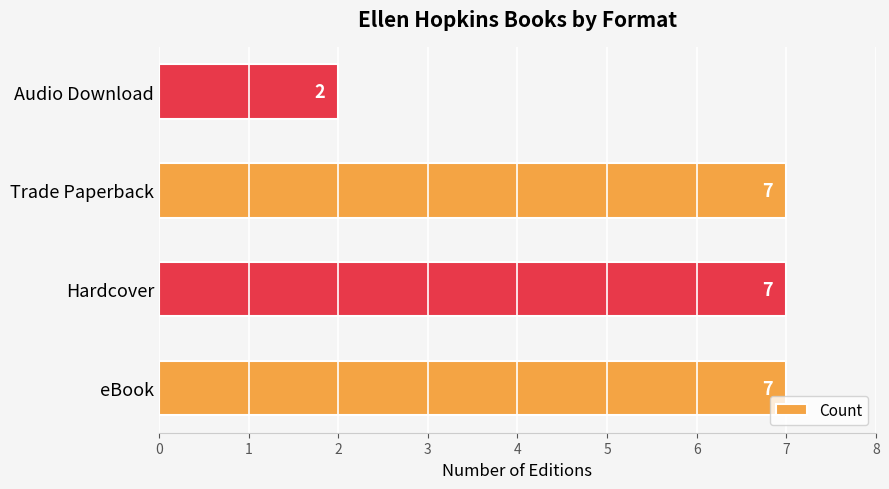

How many values are between 7 and 8?

3